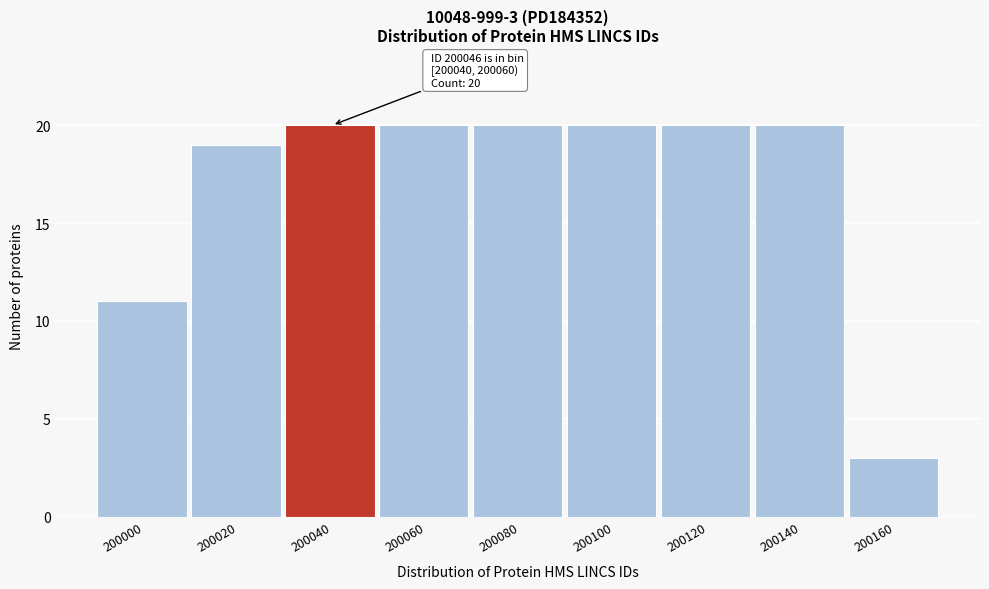

Reading left to right, extract all data points from this chart.

200000=11	200020=19	200040=20	200060=20	200080=20	200100=20	200120=20	200140=20	200160=3